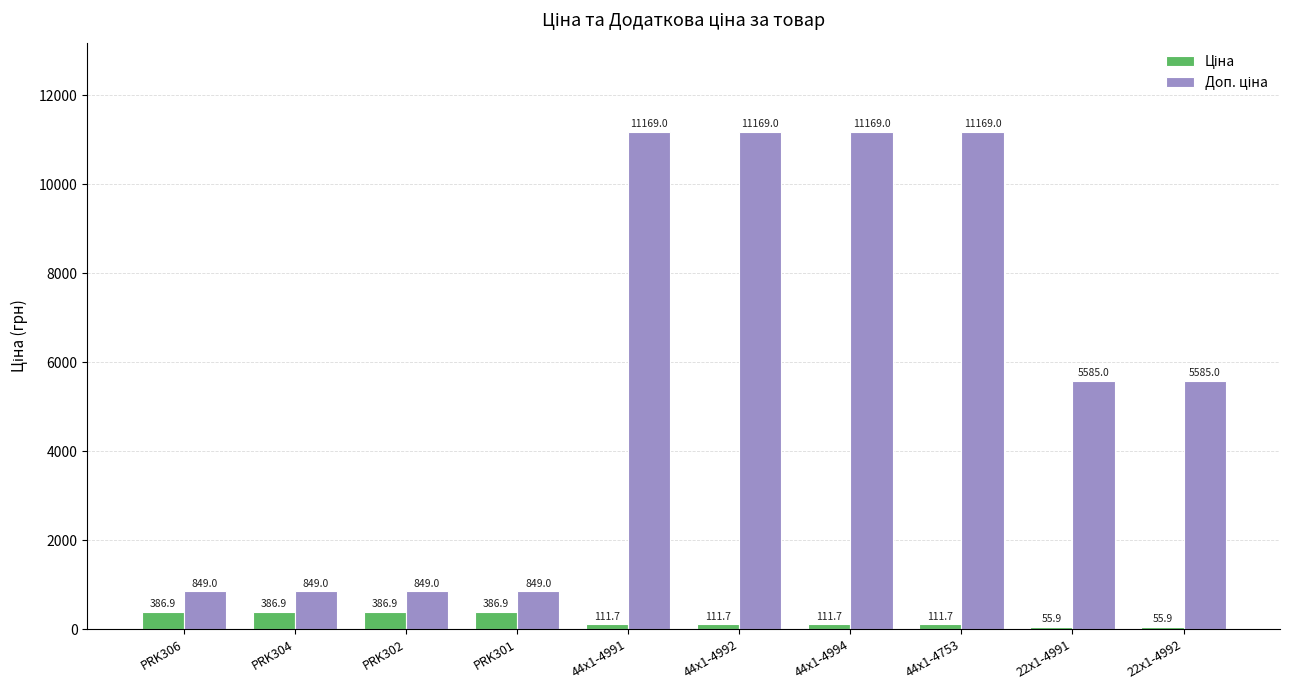

How many distinct data groups are displayed?

2